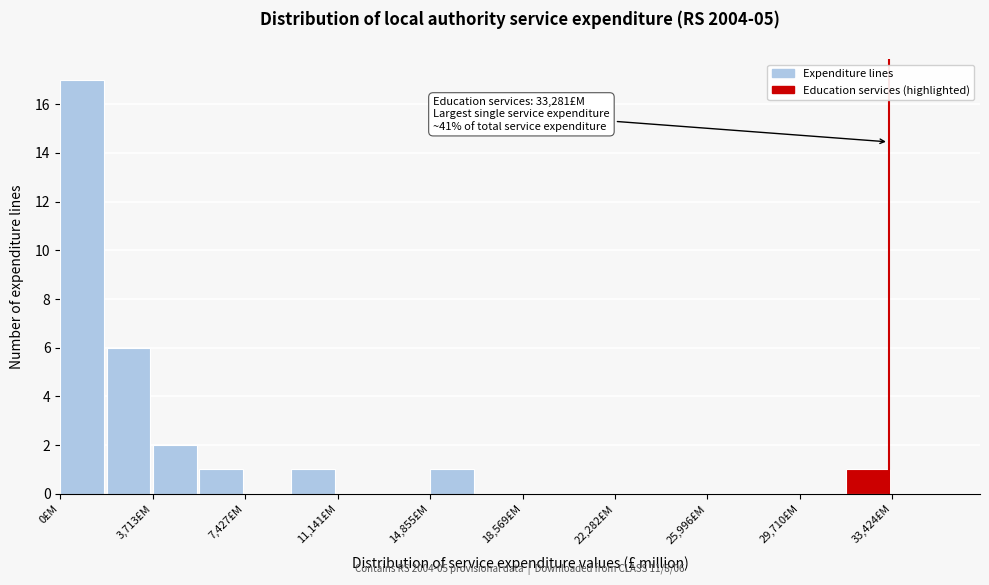

Read against the x-axis, roughly where is the centre of the tallest bar?

1000